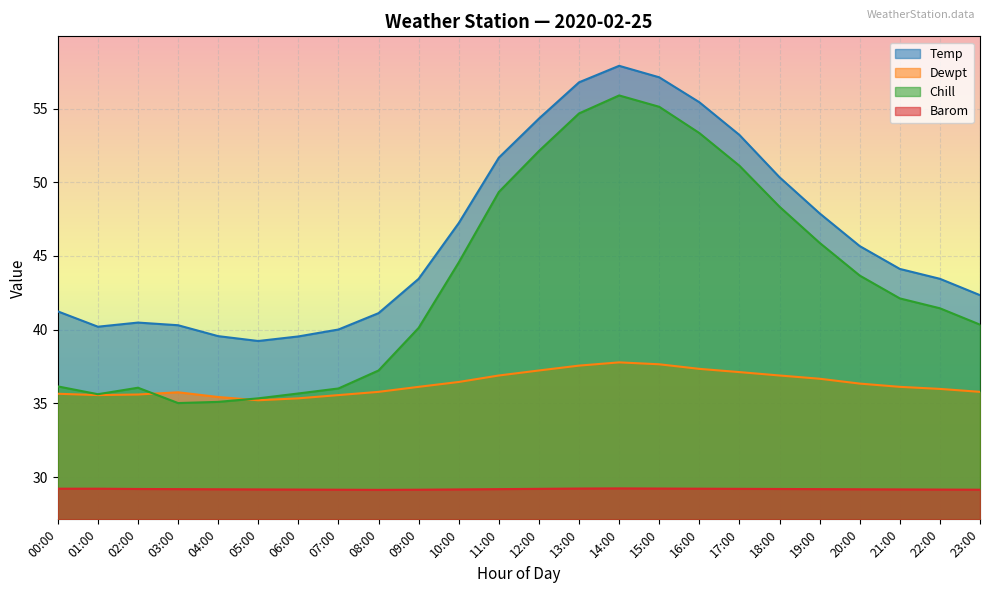

Which series has the widest spread of values?

Chill